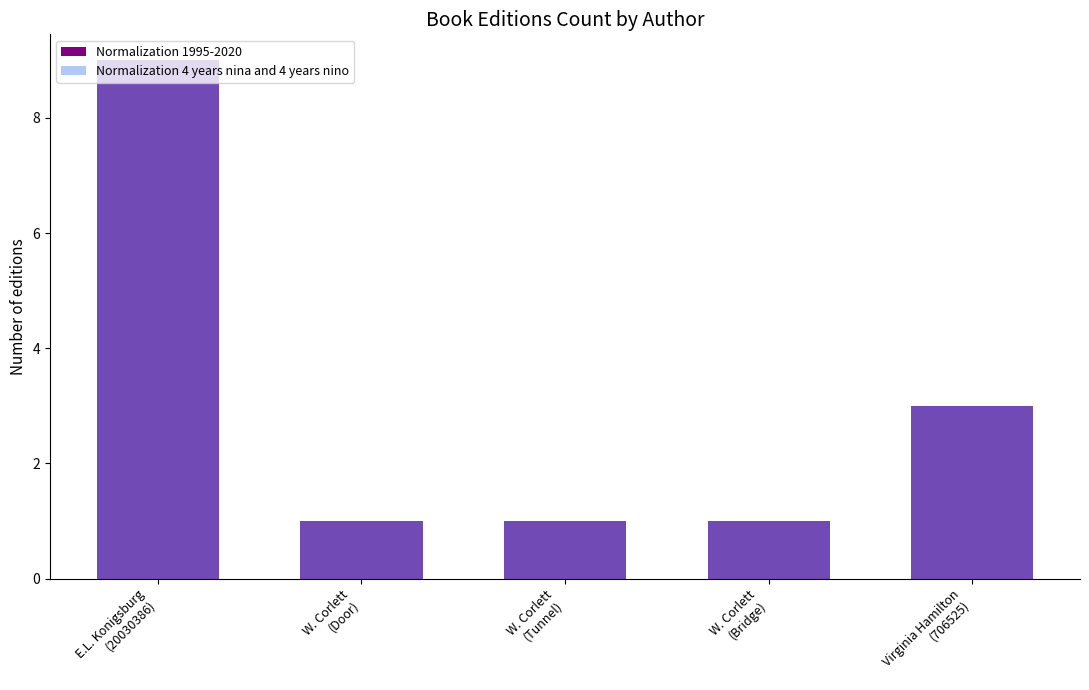

Rank the categories by Normalization 4 years nina and 4 years nino value from lowest to highest.

W. Corlett
(Door), W. Corlett
(Tunnel), W. Corlett
(Bridge), Virginia Hamilton
(706525), E.L. Konigsburg
(20030386)